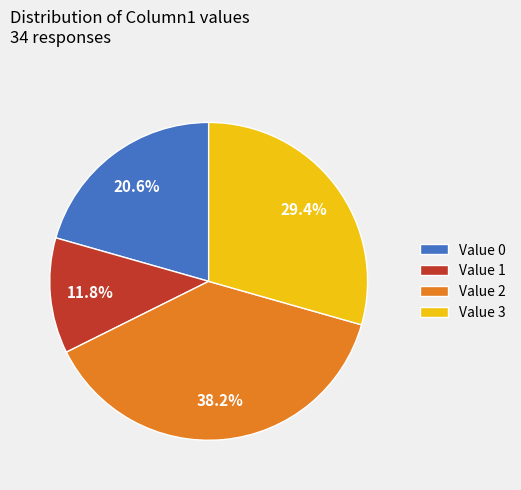

Approximately how many times larger is the value at Value 1 compared to Value 2?

0.3